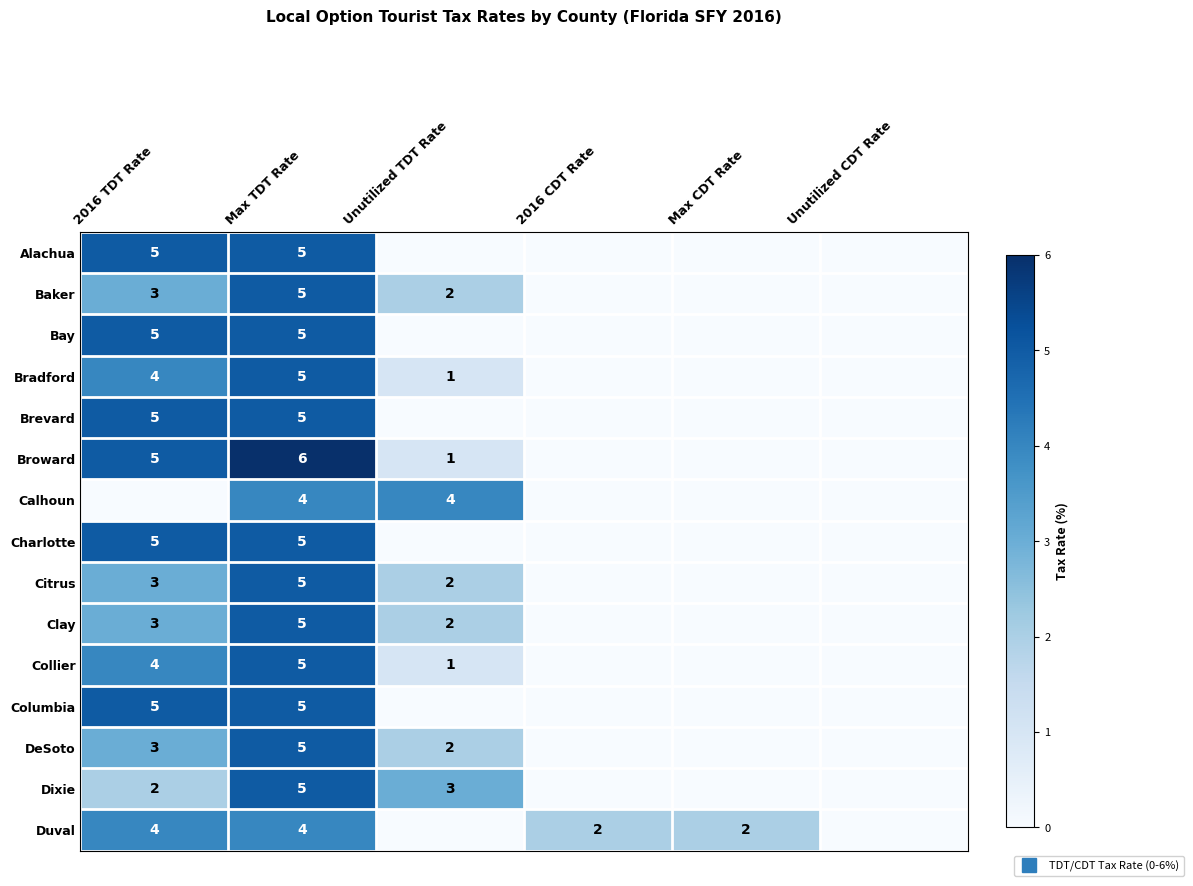

At 2016 CDT Rate, list the series in order from smallest to largest.

Alachua, Baker, Bay, Bradford, Brevard, Broward, Calhoun, Charlotte, Citrus, Clay, Collier, Columbia, DeSoto, Dixie, Duval